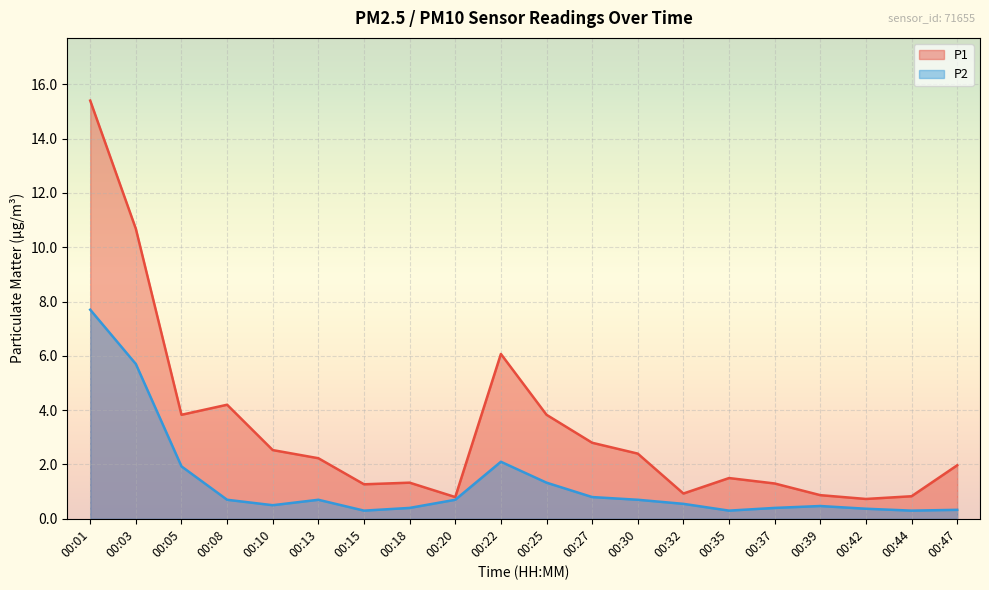

Reading left to right, what are all the values shown in this chart?

P1: 15.4	10.7	3.8	4.2	2.5	2.2	1.3	1.3	0.8	6.1	3.8	2.8	2.4	0.9	1.5	1.3	0.9	0.7	0.8	2.0
P2: 7.7	5.7	1.9	0.7	0.5	0.7	0.3	0.4	0.7	2.1	1.3	0.8	0.7	0.6	0.3	0.4	0.5	0.4	0.3	0.3